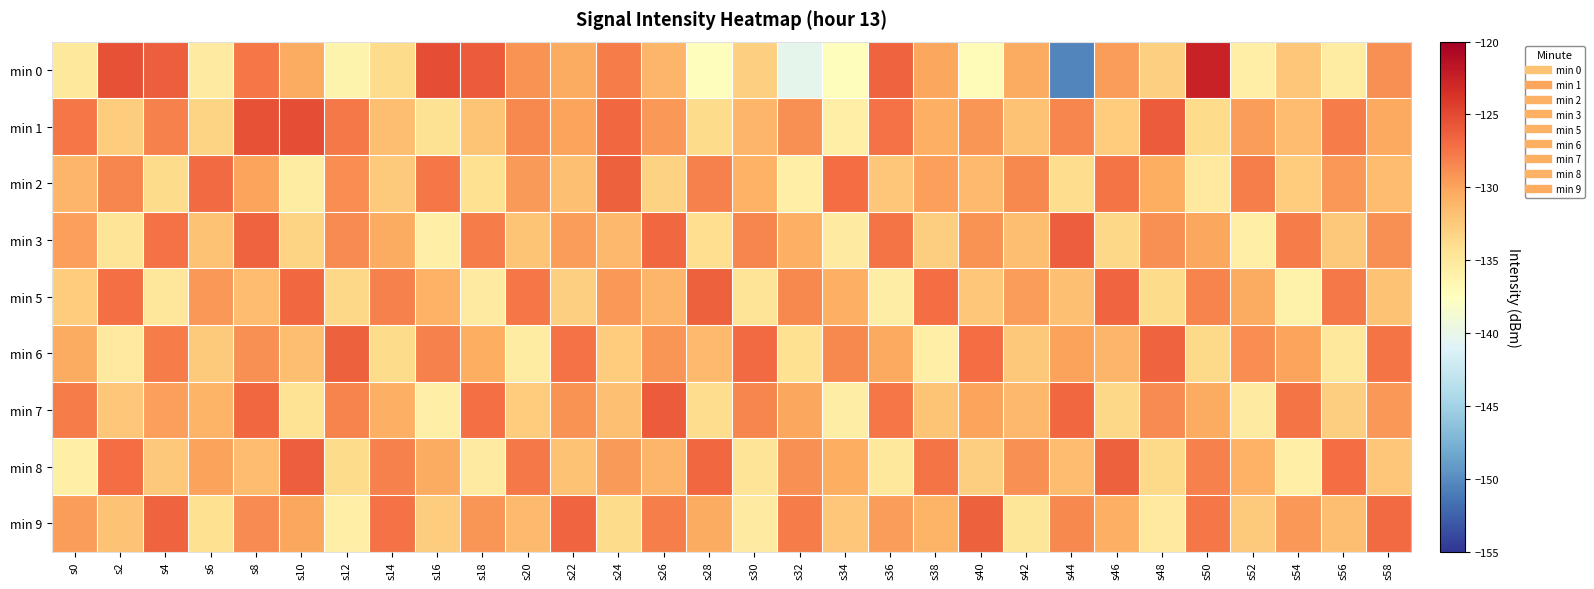

Between s8 and s20, which series saw the biggest shift?

min 6